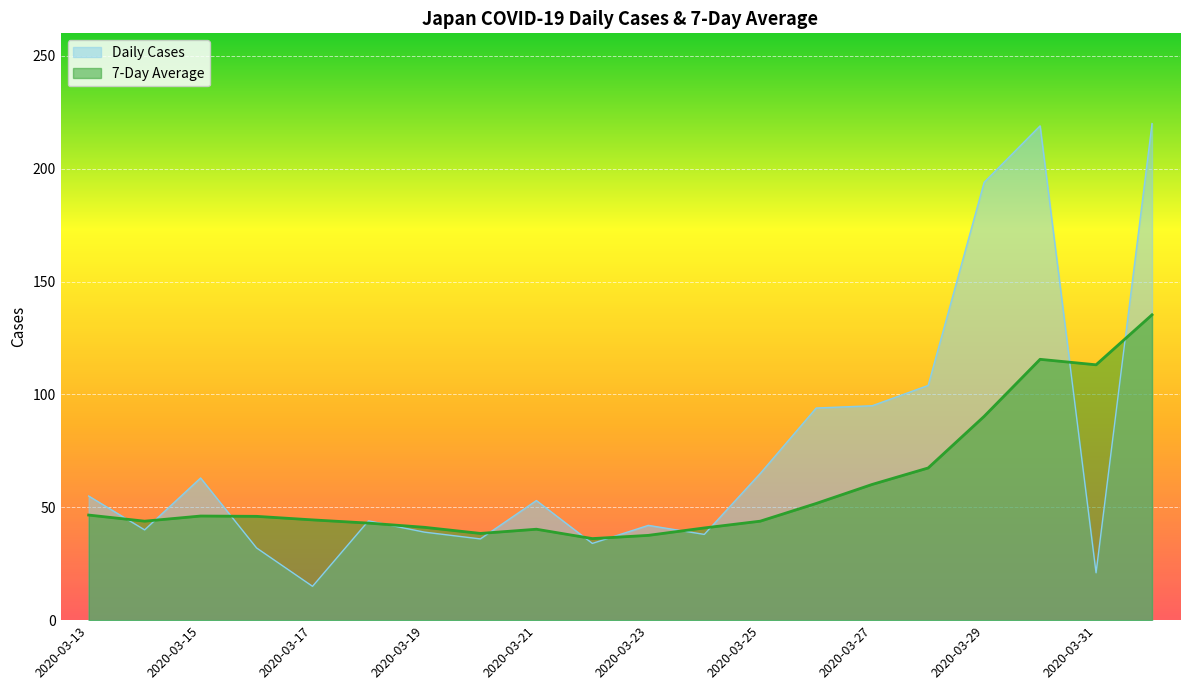

What is the label of the 19th point from the right?

2020-03-14